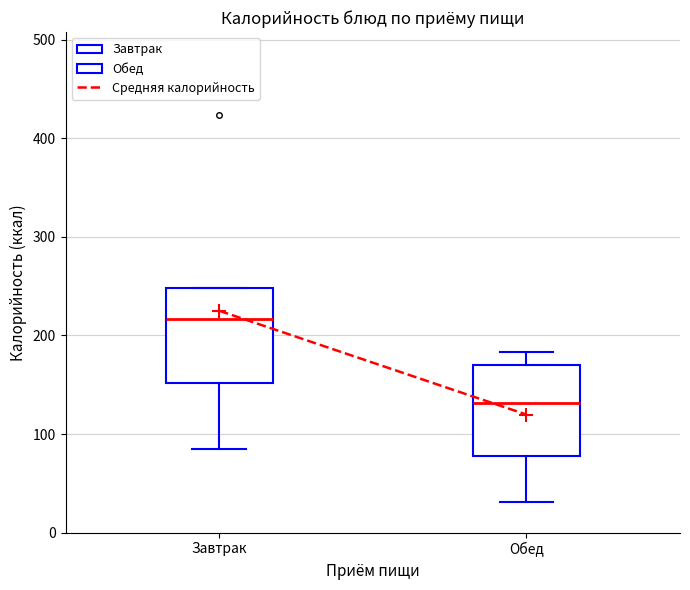

Reading left to right, read every box against the y-axis: the position of its median line, the range the box covers, and the ends of its whiskers. The values are not printed on the chart, so give them approximately, as read against the axis.

Завтрак: median 220, box 150 to 250, whiskers 80 to 250
Обед: median 130, box 80 to 170, whiskers 30 to 180